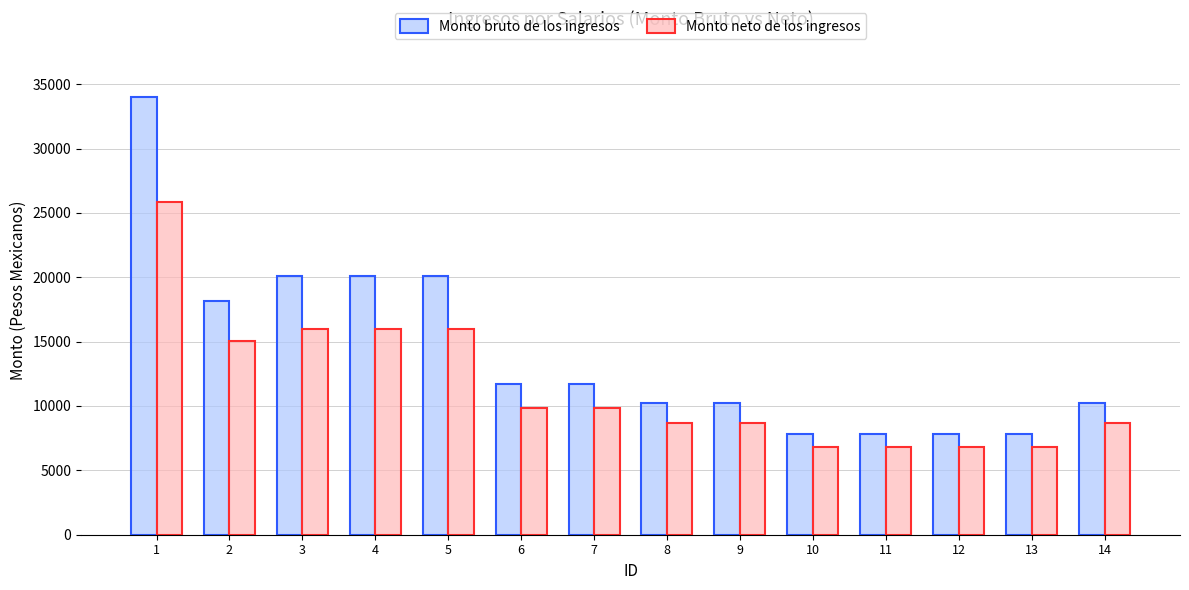

What is the difference between the Monto bruto de los ingresos values at 14 and 12?

2395.7